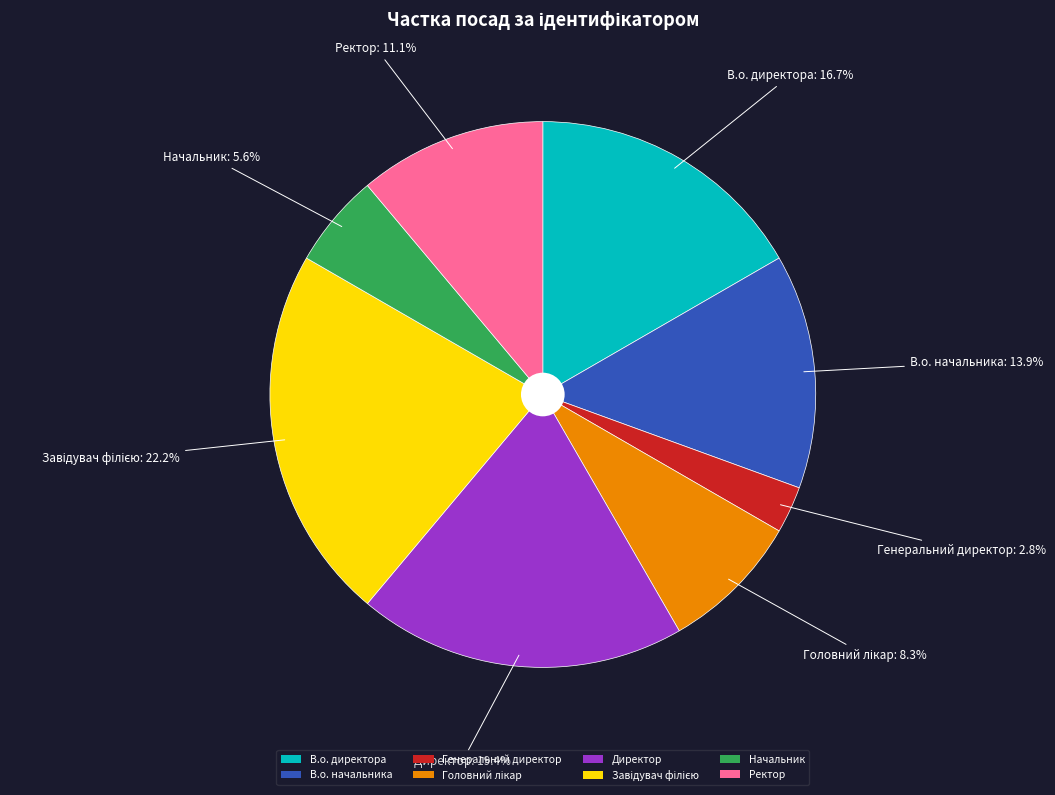

What percentage do В.о. начальника and Ректор together represent?

25.0%